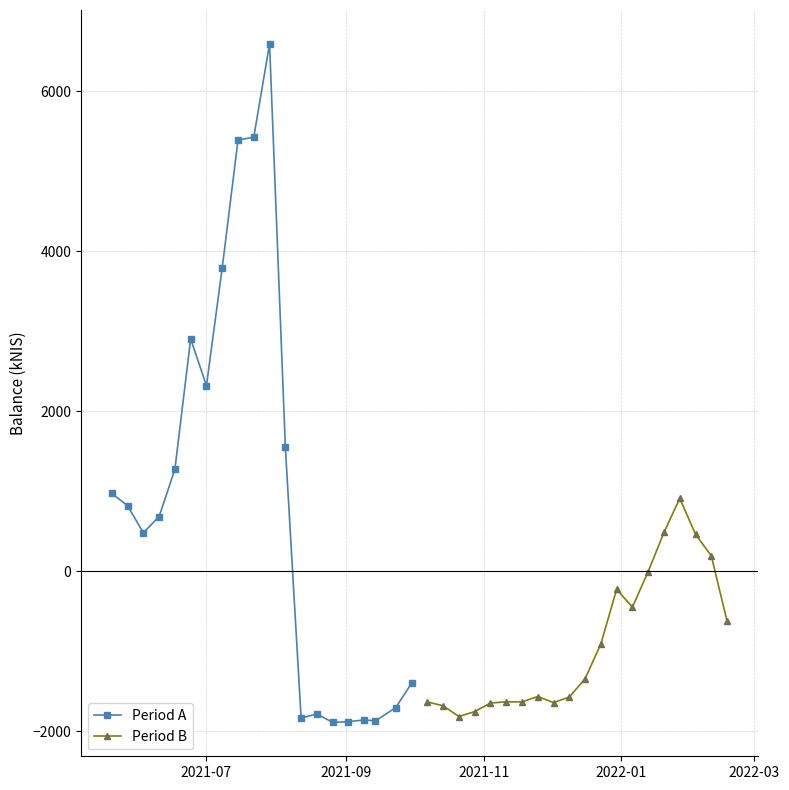

How many values in the Period B series are below -1342?

11